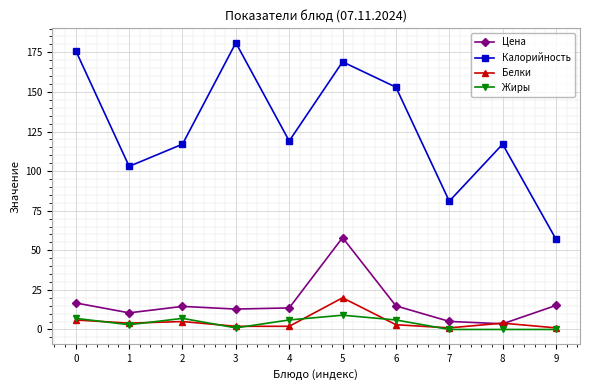

The Цена series shows 19.8 at 3. True or false?

False